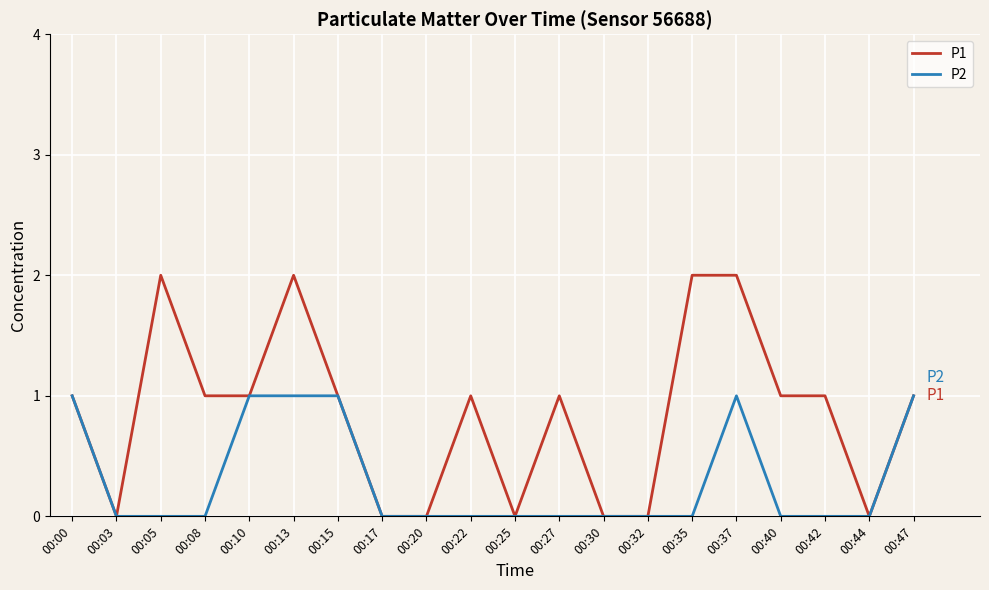

Which series has the largest range (max minus min)?

P1